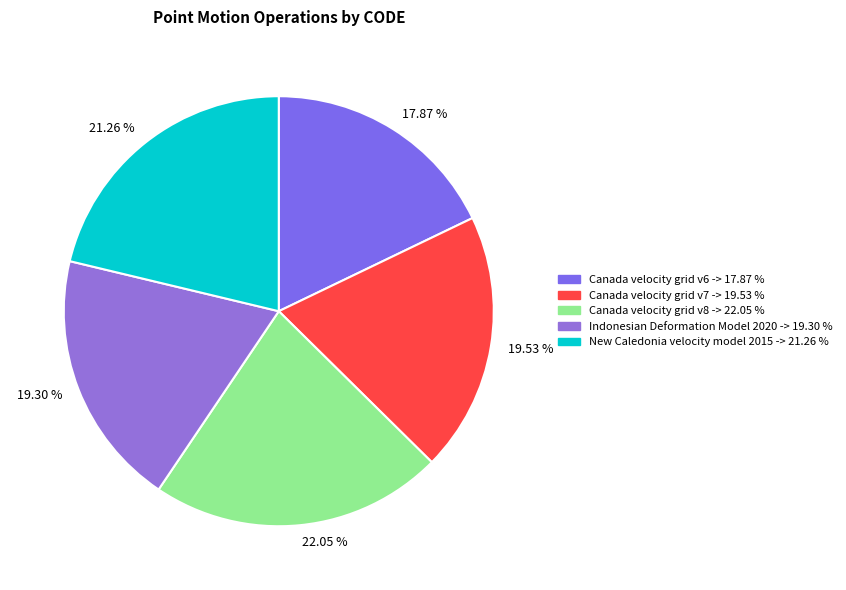

Is there any slice that represents more than half of the pie?

No